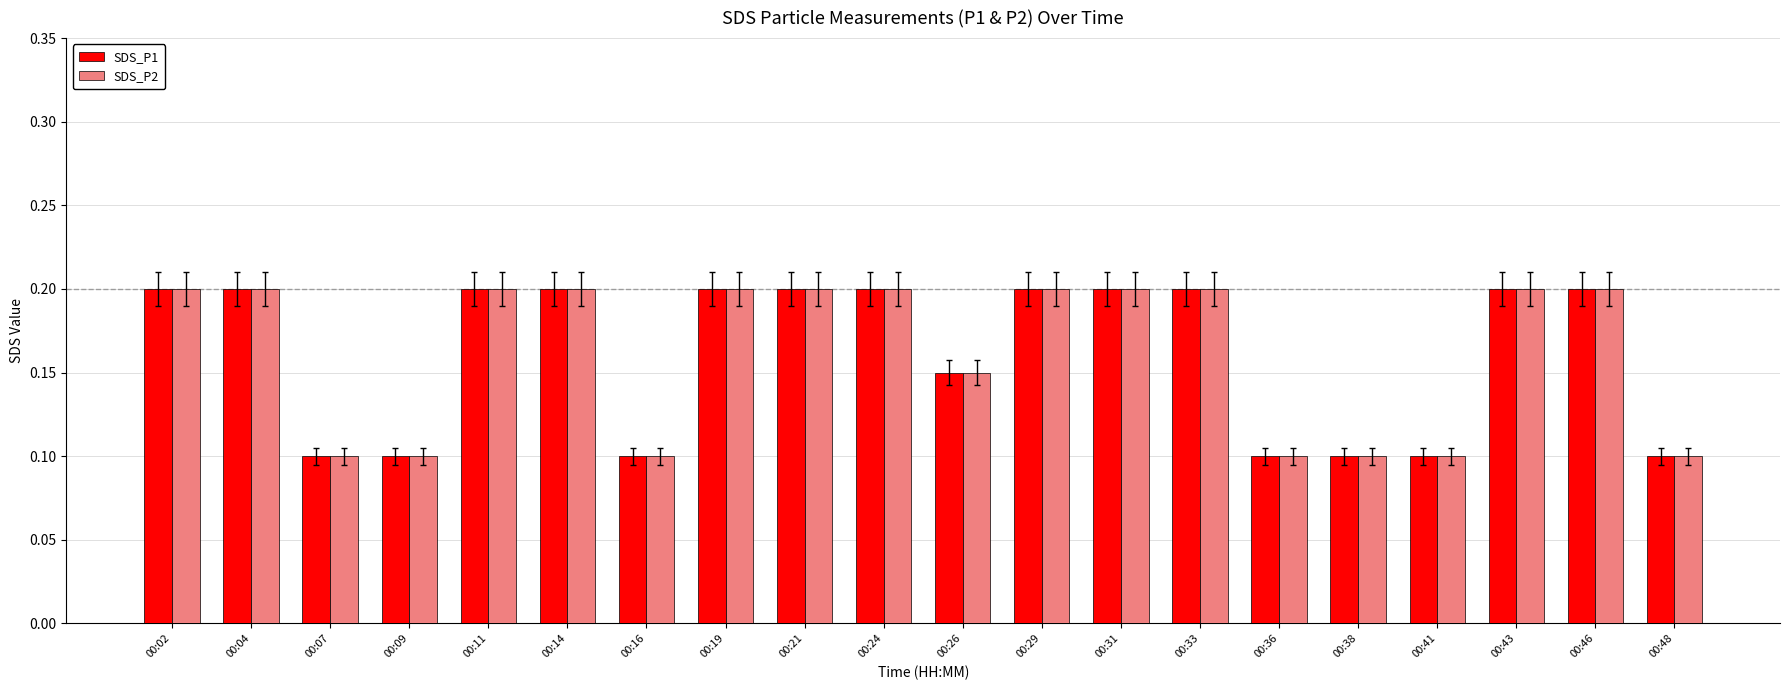

What is the total value across all series at 00:31?

0.4